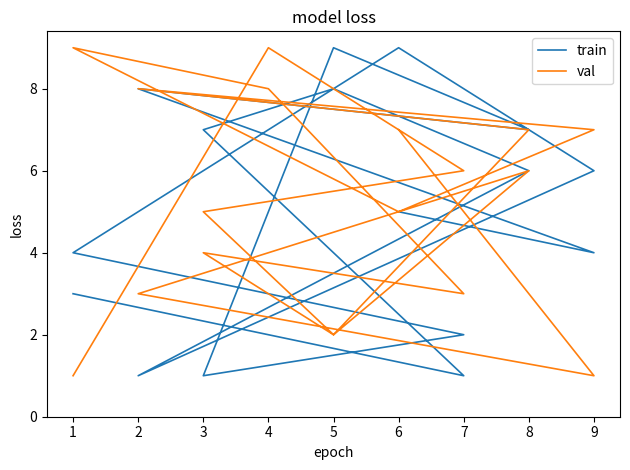

Where do val and train first cross each other?

1 and 4